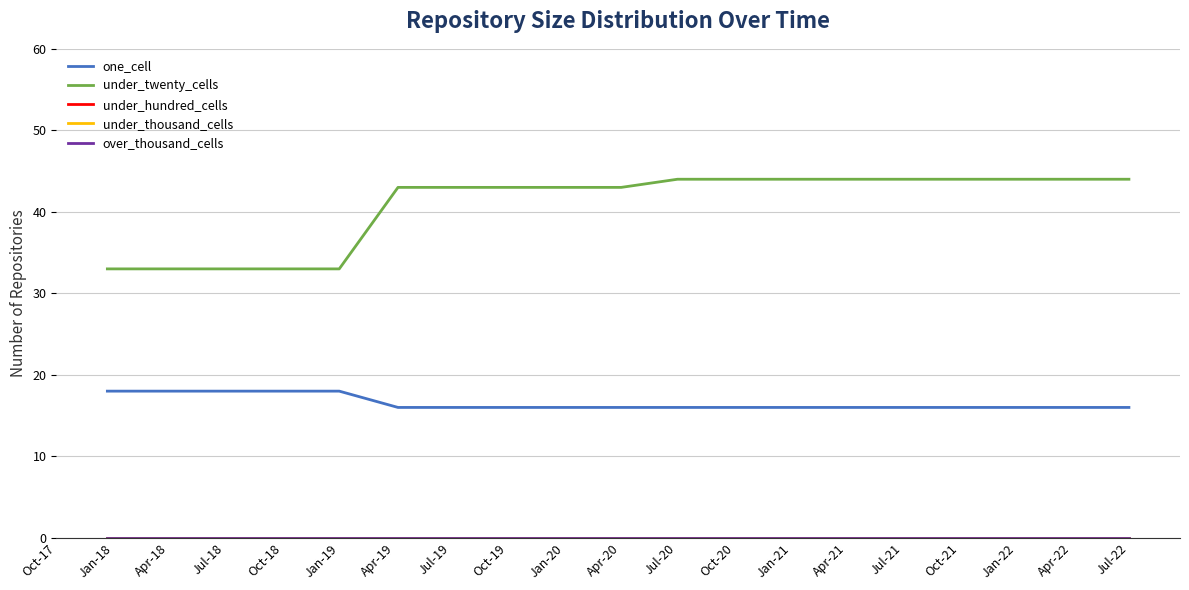

What is the label of the 9th point from the left?

Jan-20